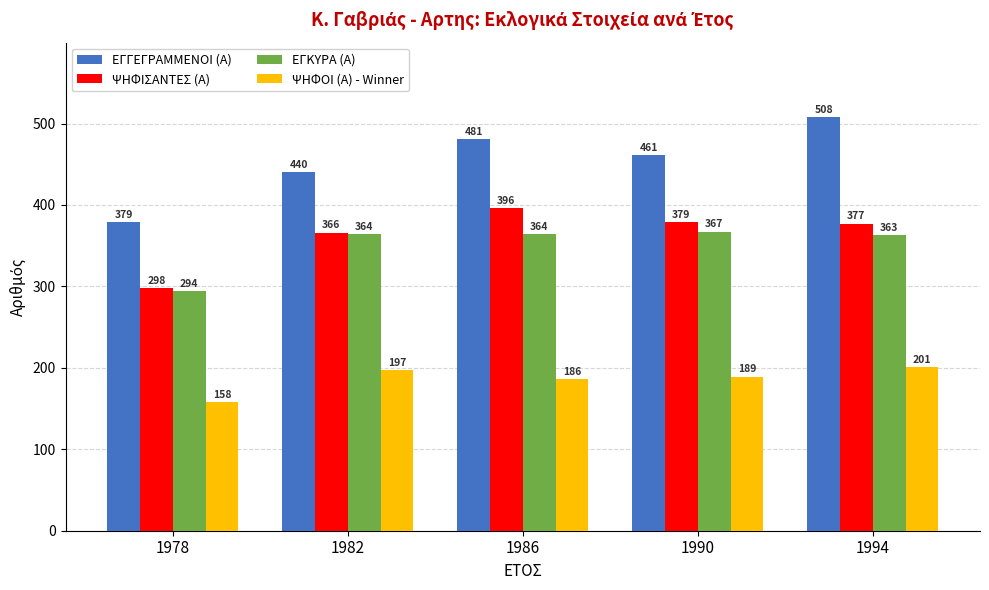

What is the value of the ΨΗΦΟΙ (Α) - Winner bar at the 5th from the left?

201